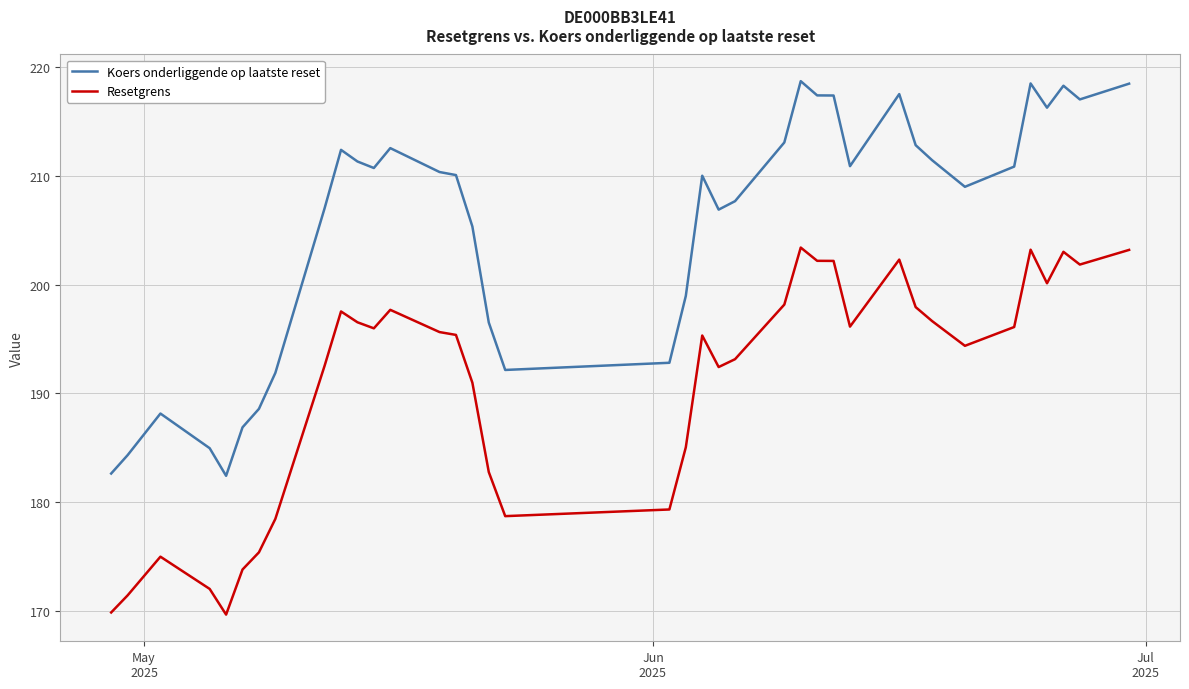

Which series has the widest spread of values?

Koers onderliggende op laatste reset